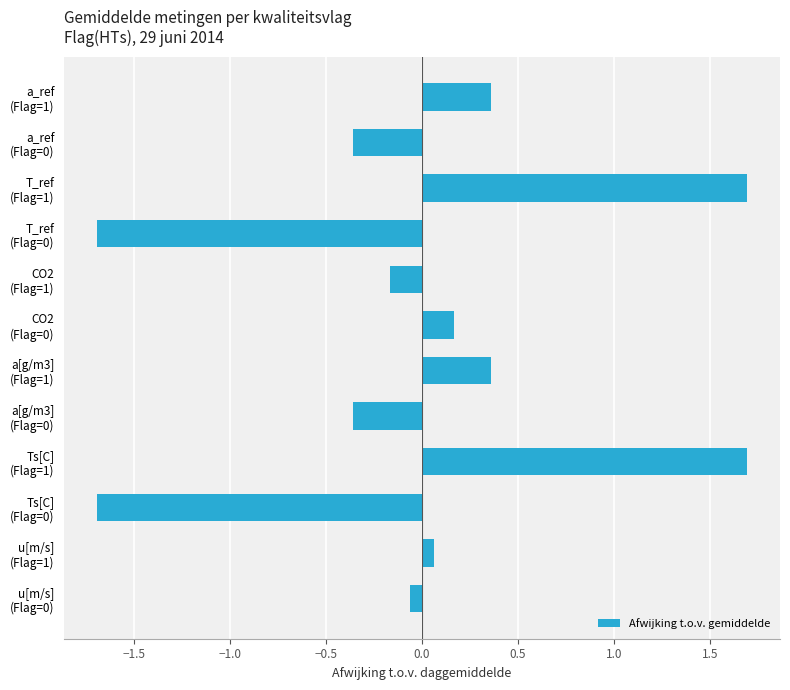

How many data points are above 0?

6